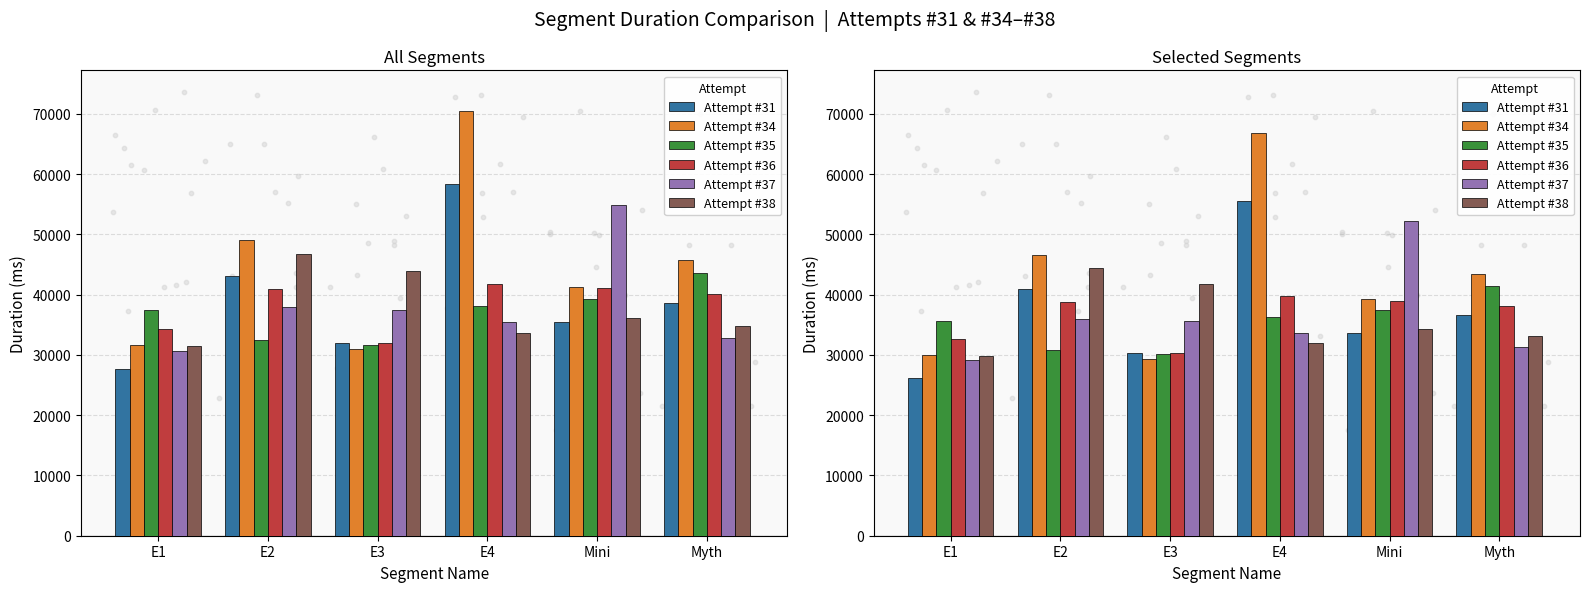

At how many categories does at least one series exceed 30195?

6